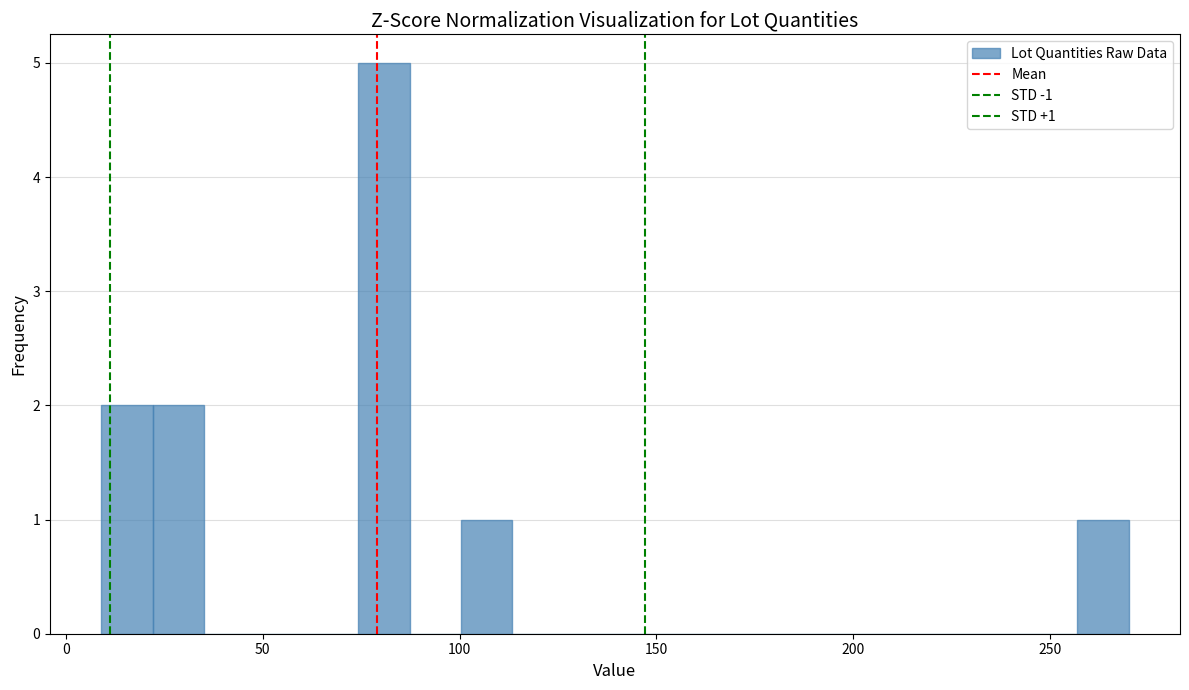

Around what value on the x-axis is the tallest bar? Give the approximate position of its centre, as read against the axis.

80